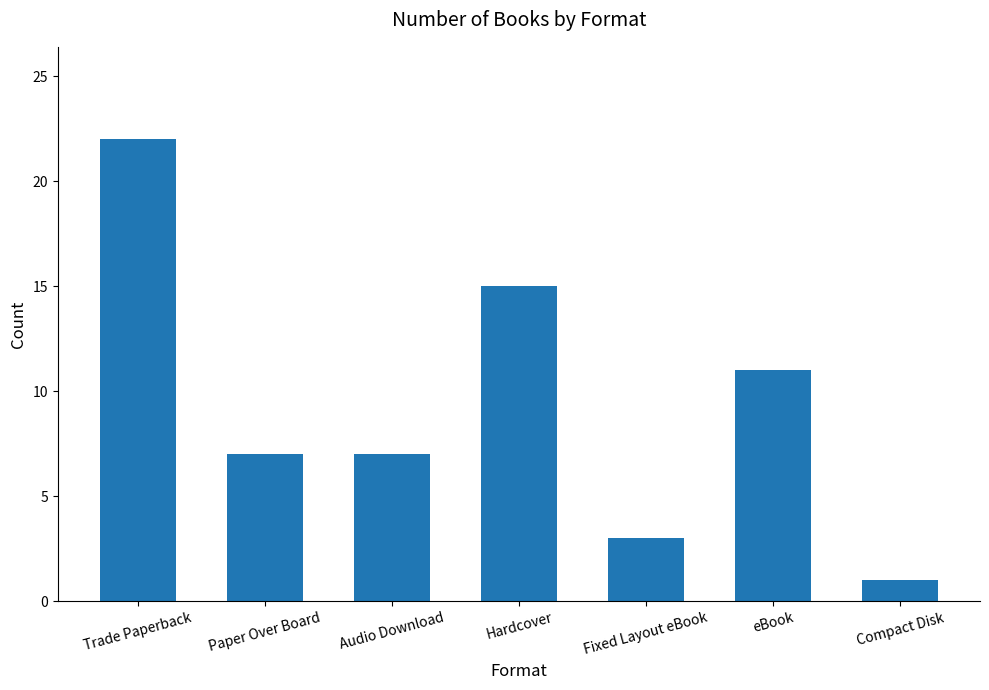

What is the difference between the maximum and second lowest values?

19